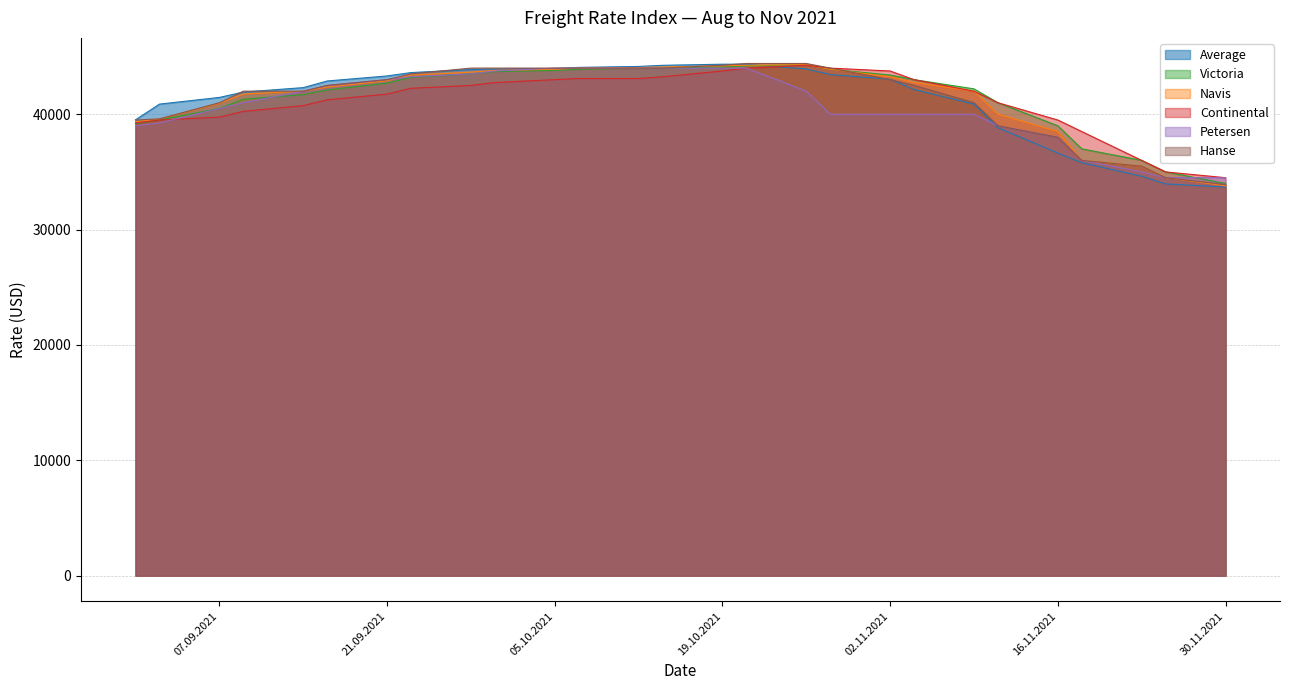

Reading right to left, what are all the values shown in this chart?

Average: 30.11.2021=33683	25.11.2021=33958	23.11.2021=34625	18.11.2021=35800	16.11.2021=36633	11.11.2021=38833	09.11.2021=40875	04.11.2021=42146	02.11.2021=43033	28.10.2021=43442	26.10.2021=43925	21.10.2021=44342	19.10.2021=44338	14.10.2021=44242	12.10.2021=44142	07.10.2021=44063	05.10.2021=43954	30.09.2021=43925	28.09.2021=43875	23.09.2021=43613	21.09.2021=43321	16.09.2021=42883	14.09.2021=42308	09.09.2021=41921	07.09.2021=41458	02.09.2021=40879	31.08.2021=39517
Victoria: 30.11.2021=34000	25.11.2021=35000	23.11.2021=36000	18.11.2021=37000	16.11.2021=39000	11.11.2021=41000	09.11.2021=42200	04.11.2021=43000	02.11.2021=43400	28.10.2021=43900	26.10.2021=44300	21.10.2021=44200	19.10.2021=44100	14.10.2021=44000	12.10.2021=44000	07.10.2021=43900	05.10.2021=43800	30.09.2021=43700	28.09.2021=43500	23.09.2021=43200	21.09.2021=42700	16.09.2021=42100	14.09.2021=41700	09.09.2021=41300	07.09.2021=40500	02.09.2021=39500	31.08.2021=39200
Navis: 30.11.2021=33800	25.11.2021=34500	23.11.2021=35500	18.11.2021=36000	16.11.2021=38500	11.11.2021=40000	09.11.2021=42000	04.11.2021=42750	02.11.2021=43250	28.10.2021=43900	26.10.2021=44300	21.10.2021=44250	19.10.2021=44200	14.10.2021=44100	12.10.2021=44050	07.10.2021=44000	05.10.2021=43900	30.09.2021=43800	28.09.2021=43650	23.09.2021=43400	21.09.2021=42900	16.09.2021=42350	14.09.2021=42000	09.09.2021=41750	07.09.2021=40950	02.09.2021=39600	31.08.2021=39350
Continental: 30.11.2021=34500	25.11.2021=35000	23.11.2021=36000	18.11.2021=38500	16.11.2021=39500	11.11.2021=41000	09.11.2021=42000	04.11.2021=43000	02.11.2021=43750	28.10.2021=44000	26.10.2021=44250	21.10.2021=44000	19.10.2021=43750	14.10.2021=43250	12.10.2021=43100	07.10.2021=43100	05.10.2021=43000	30.09.2021=42750	28.09.2021=42500	23.09.2021=42250	21.09.2021=41750	16.09.2021=41250	14.09.2021=40750	09.09.2021=40250	07.09.2021=39750	02.09.2021=39500	31.08.2021=39250
Petersen: 30.11.2021=34500	25.11.2021=34500	23.11.2021=35000	18.11.2021=36000	16.11.2021=38000	11.11.2021=39000	09.11.2021=40000	04.11.2021=40000	02.11.2021=40000	28.10.2021=40000	26.10.2021=42000	21.10.2021=44000	19.10.2021=44000	14.10.2021=44000	12.10.2021=44000	07.10.2021=44000	05.10.2021=44000	30.09.2021=43750	28.09.2021=43500	23.09.2021=43250	21.09.2021=43000	16.09.2021=42500	14.09.2021=42000	09.09.2021=41000	07.09.2021=40500	02.09.2021=39250	31.08.2021=39000
Hanse: 30.11.2021=33900	25.11.2021=34500	23.11.2021=35500	18.11.2021=36000	16.11.2021=38000	11.11.2021=39000	09.11.2021=41000	04.11.2021=42500	02.11.2021=43000	28.10.2021=44000	26.10.2021=44400	21.10.2021=44400	19.10.2021=44250	14.10.2021=44000	12.10.2021=44000	07.10.2021=44000	05.10.2021=44000	30.09.2021=44000	28.09.2021=44000	23.09.2021=43500	21.09.2021=43000	16.09.2021=42500	14.09.2021=42000	09.09.2021=42000	07.09.2021=41000	02.09.2021=39600	31.08.2021=39500